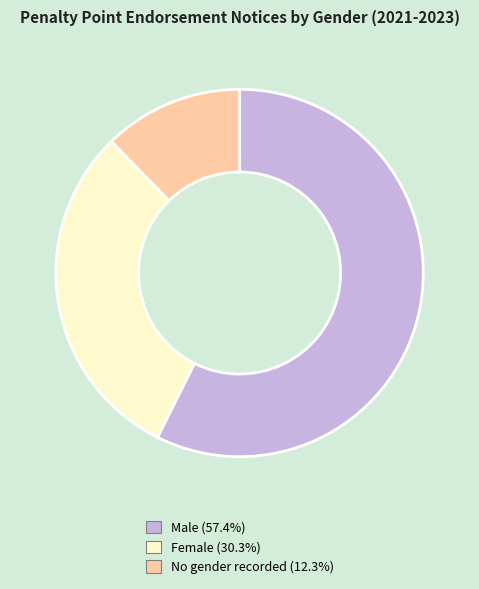

How many segments does this pie chart have?

3